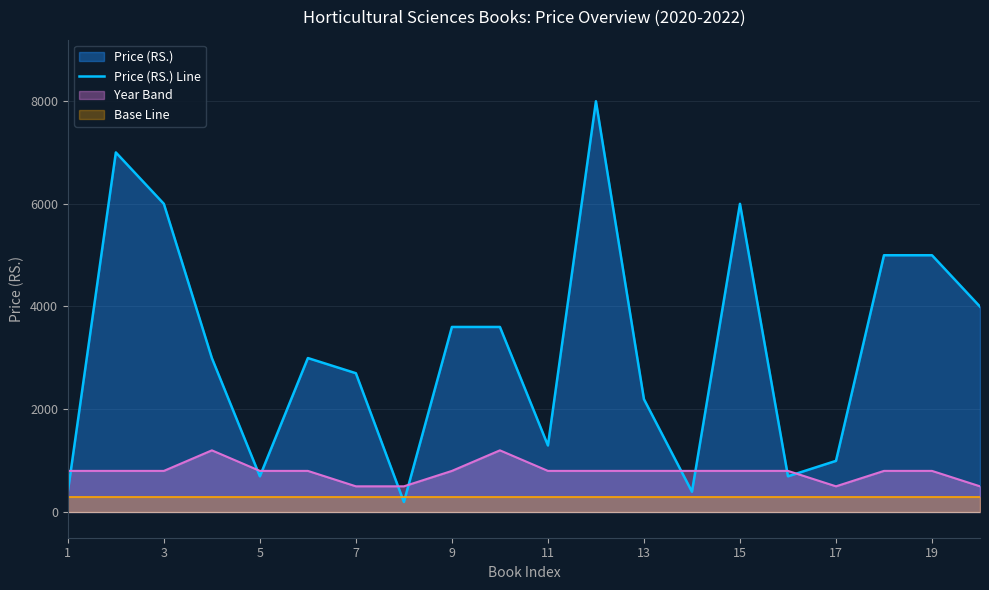

What is the average value?

3186